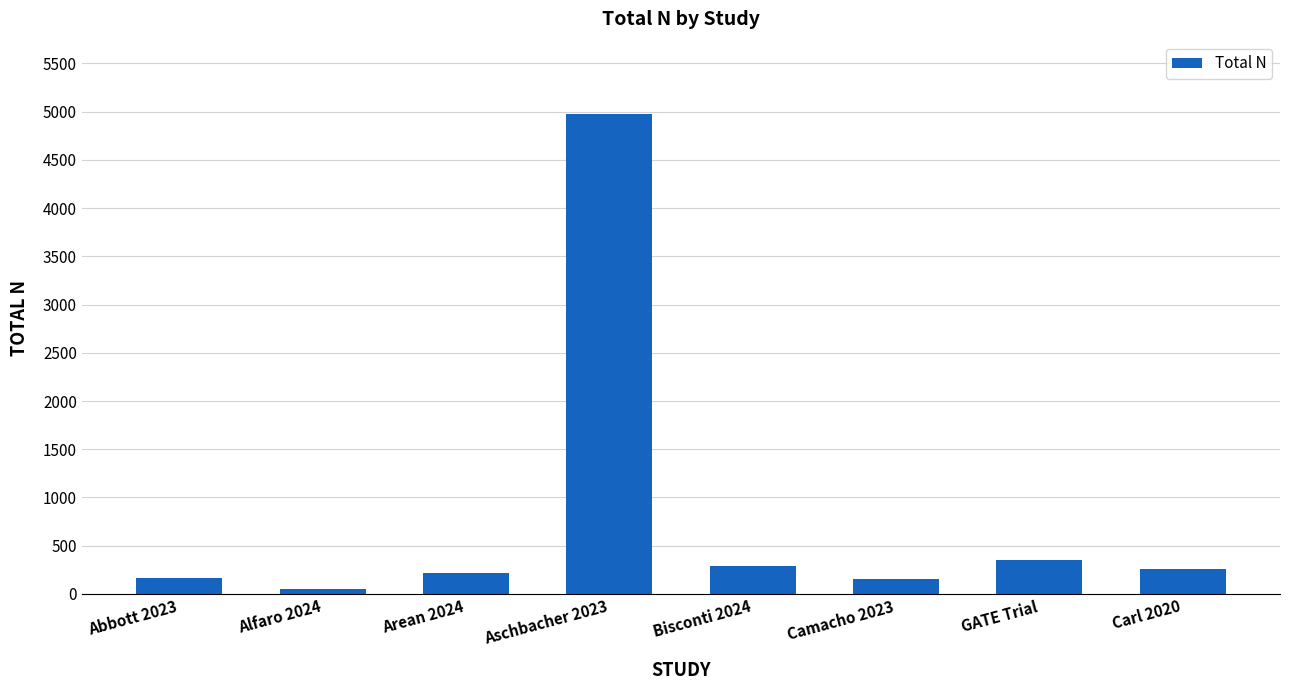

What is the change in value from Alfaro 2024 to Arean 2024?

+166